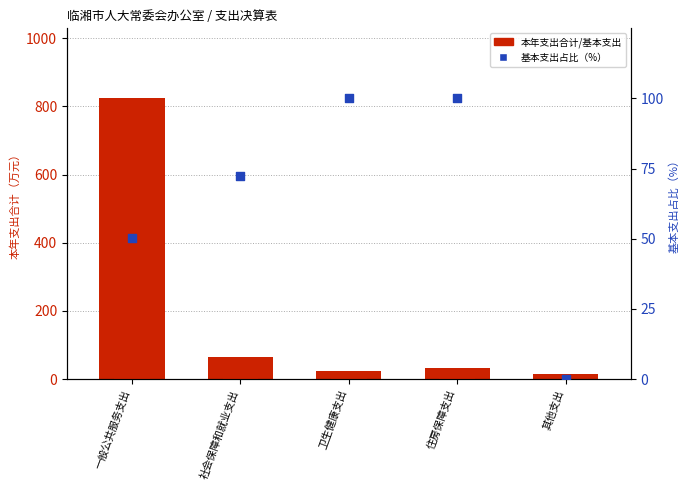

At how many categories does at least one series exceed 509?

1